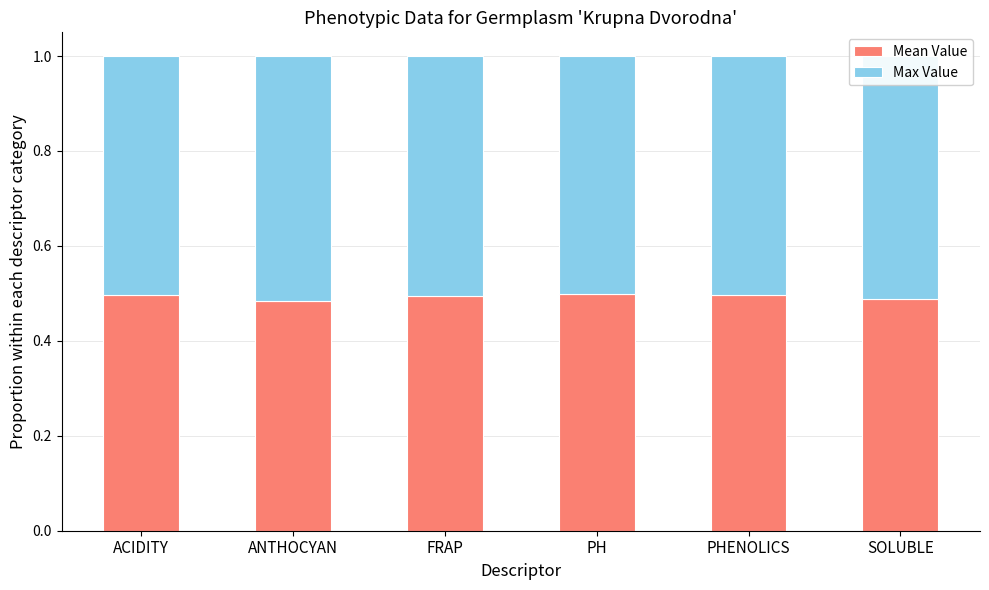

The value of Mean Value at SOLUBLE is 0.5. True or false?

True